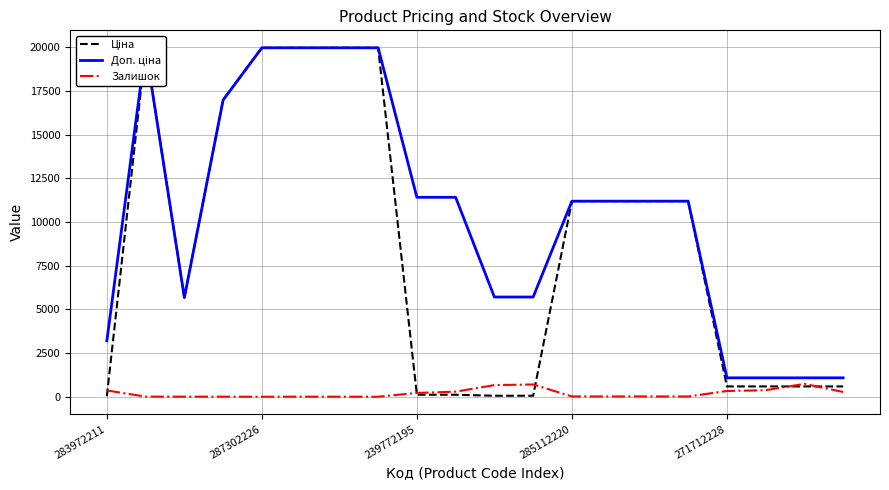

What is the highest value of the Залишок series?

736